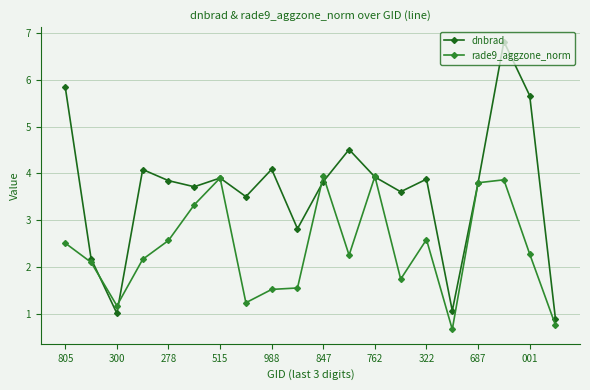

In dnbrad, how many points are higher than both neighbors (excluding endpoints)?

6